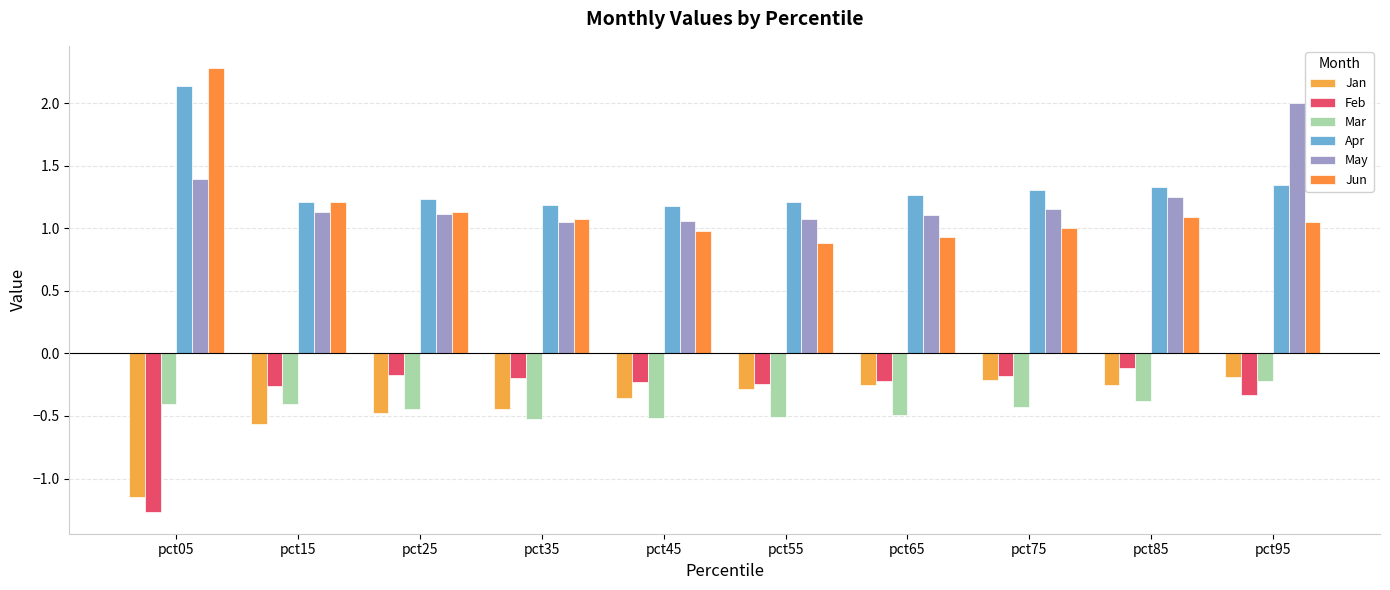

How many categories are shown in the chart?

10